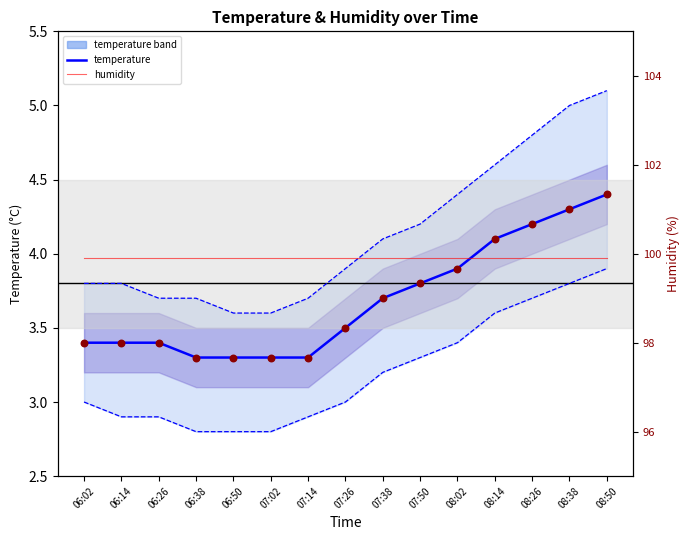

Which series has the widest spread of Y values?

temperature